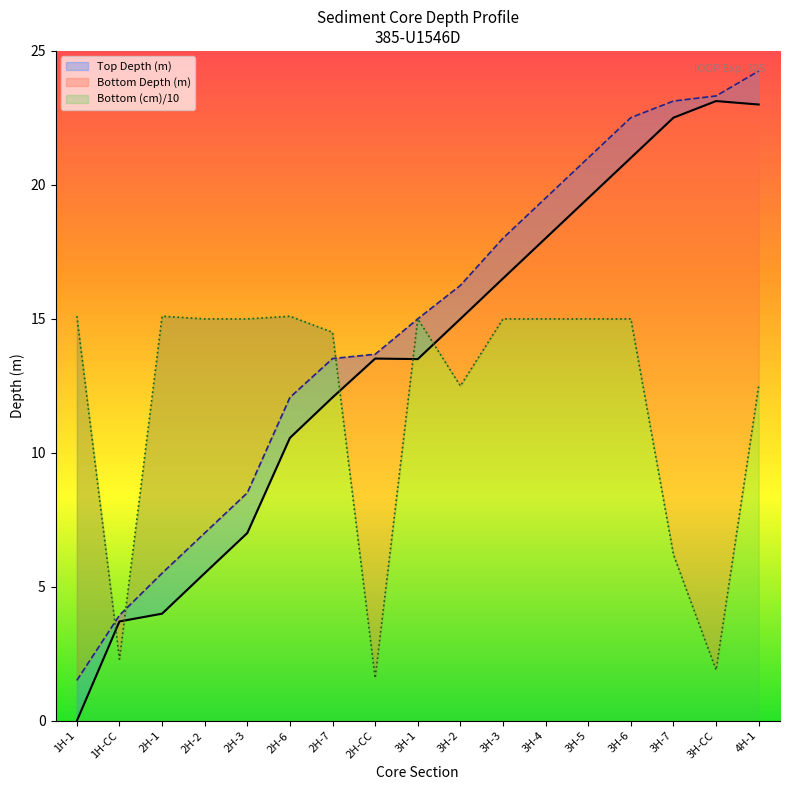

Which series changed the most between 2H-1 and 2H-3?

Top Depth (m)